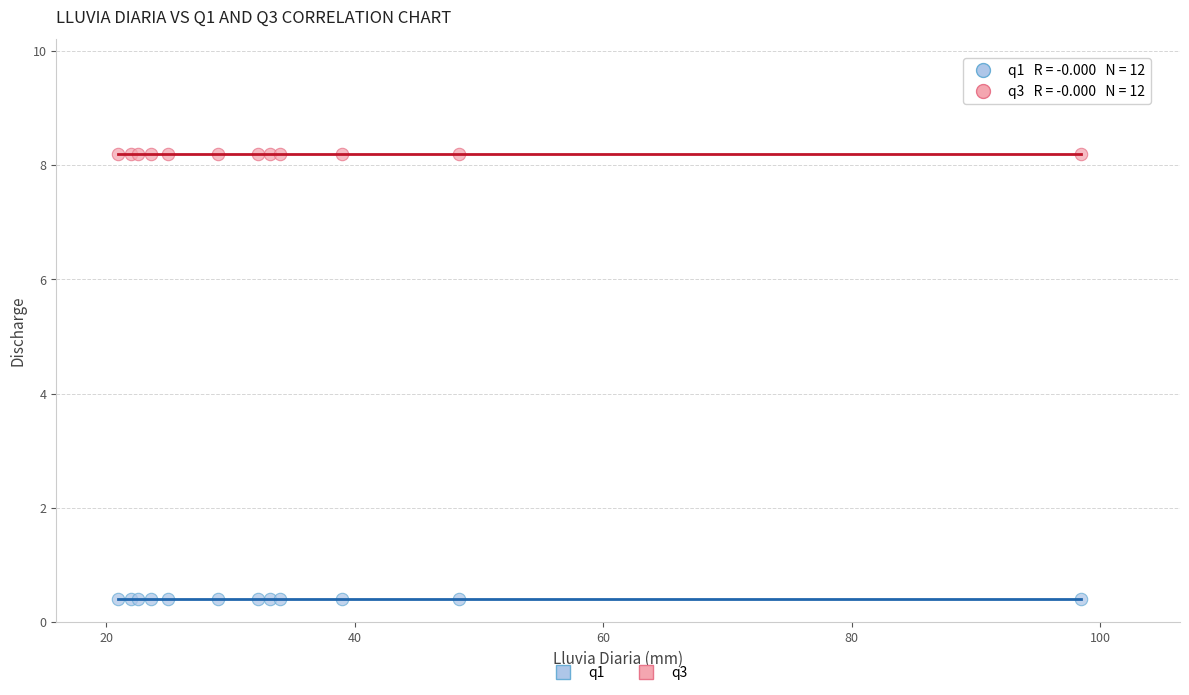

Which series reaches the minimum Y coordinate?

q1